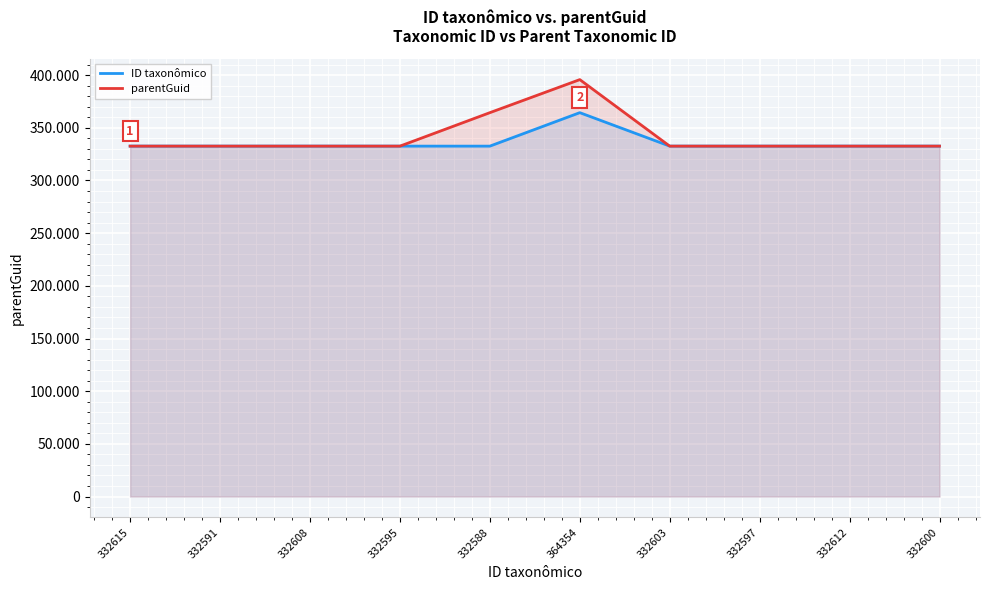

List the labels in order of parentGuid value, smallest first.

332615, 332591, 332608, 332595, 332603, 332597, 332612, 332600, 332588, 364354